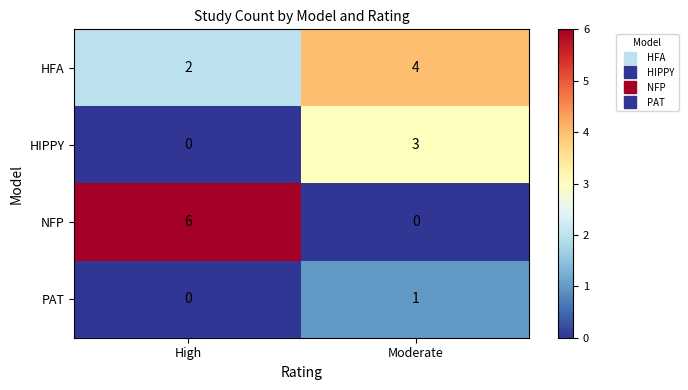

Rank the series by their maximum value, from lowest to highest.

PAT, HIPPY, HFA, NFP